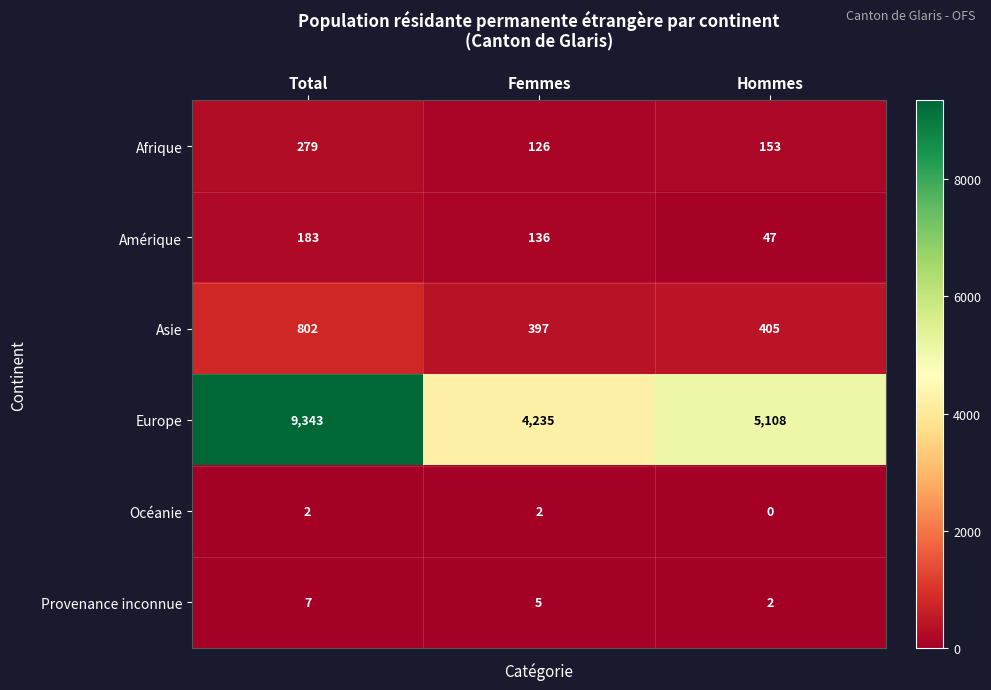

At Femmes, list the series in order from smallest to largest.

Océanie, Provenance inconnue, Afrique, Amérique, Asie, Europe